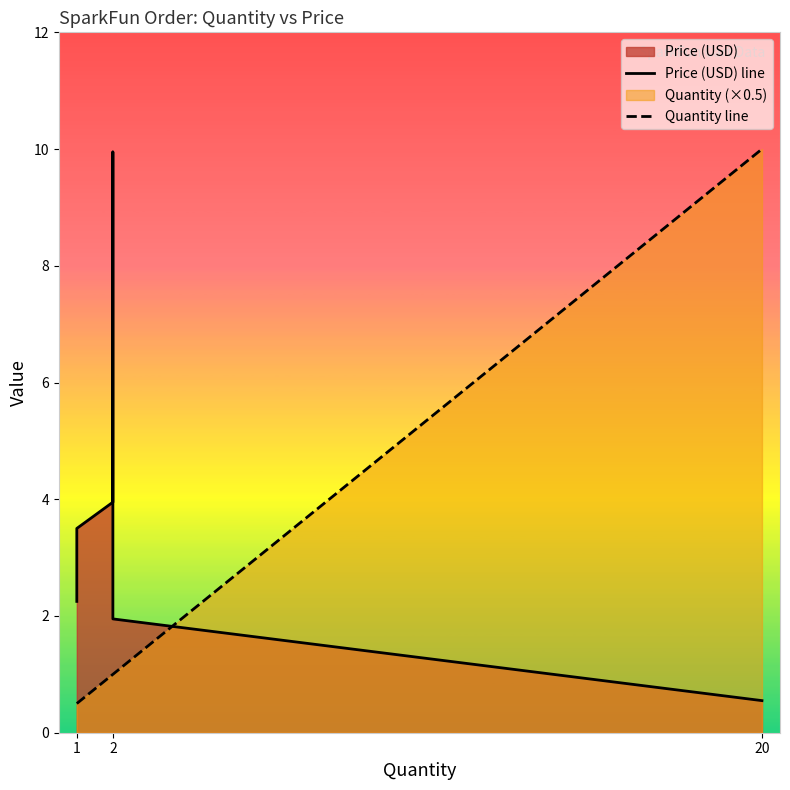

What is the sum of all Quantity line values?

14.0